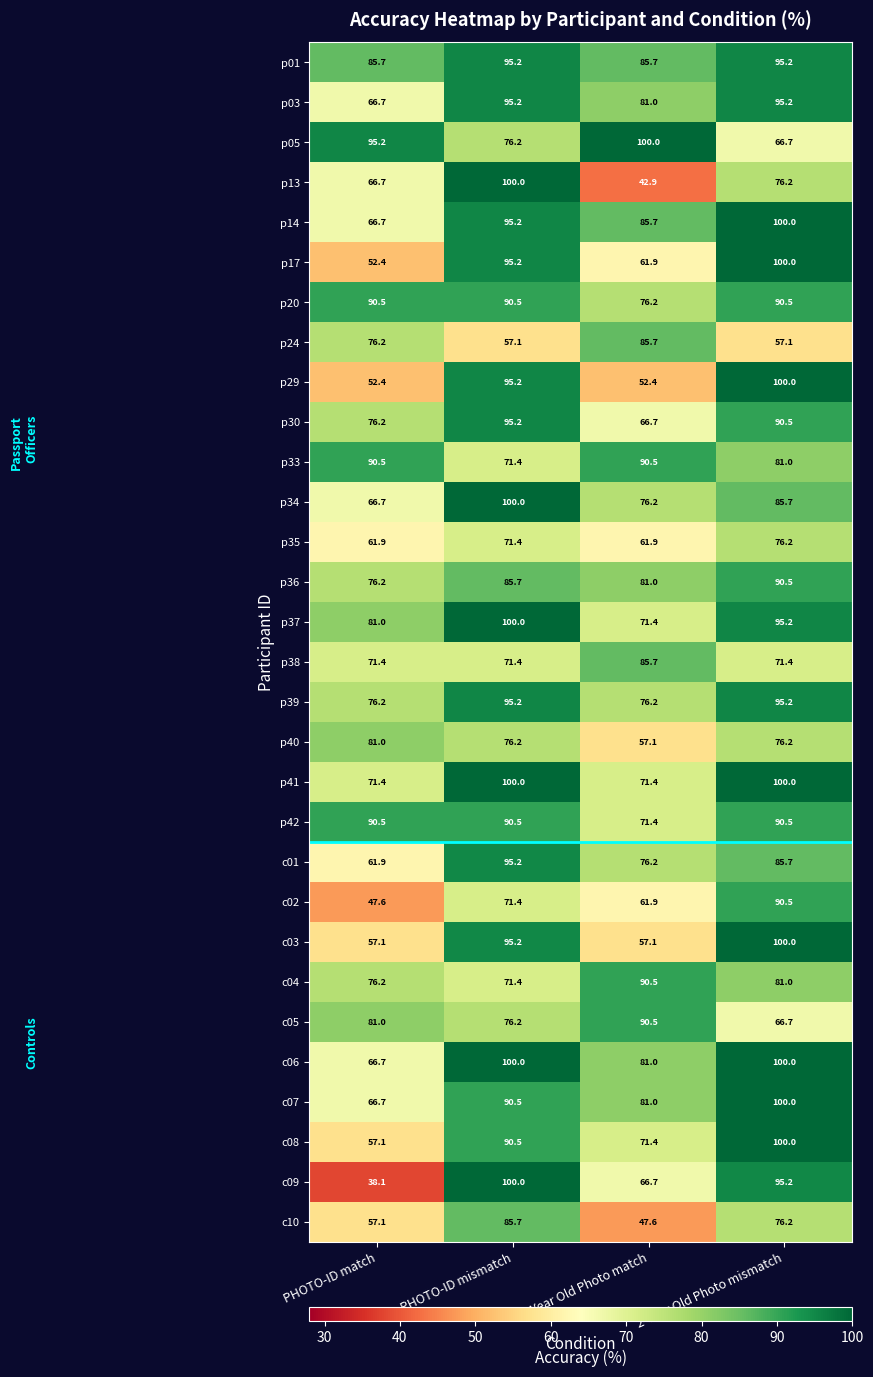

Is it true that p20 equals 120.0 at PHOTO-ID match?

False